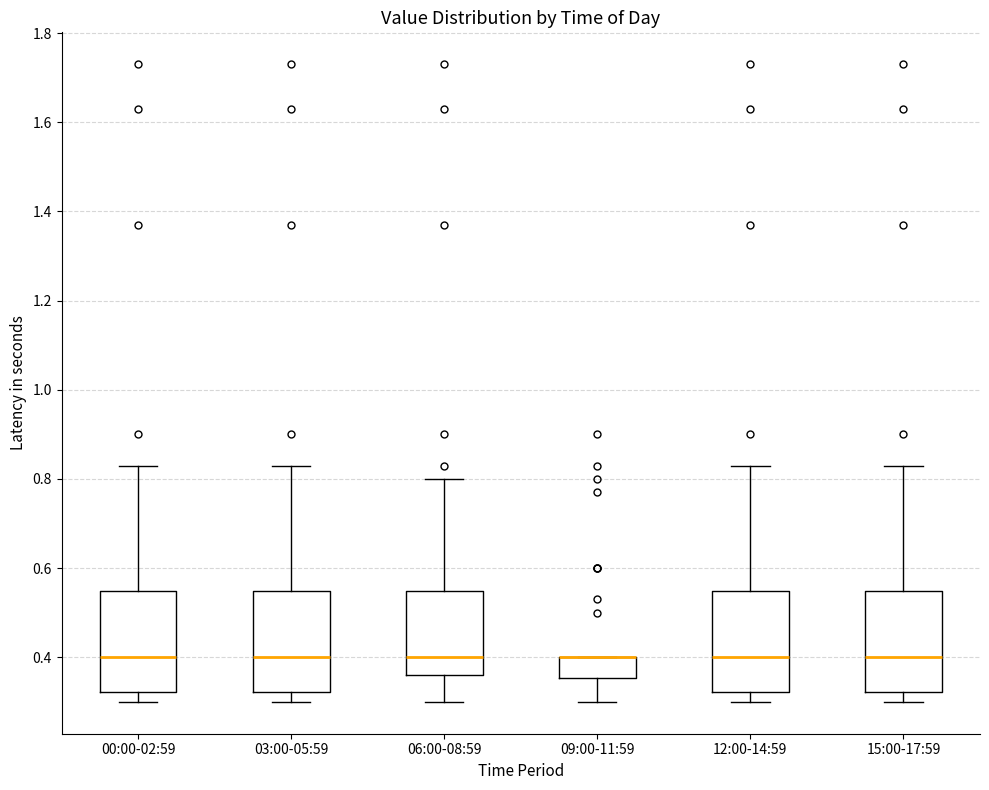

Where does the median line of the box for 06:00-08:59 sit on the y-axis? The values are not printed on the chart, so give them approximately, as read against the axis.

0.40